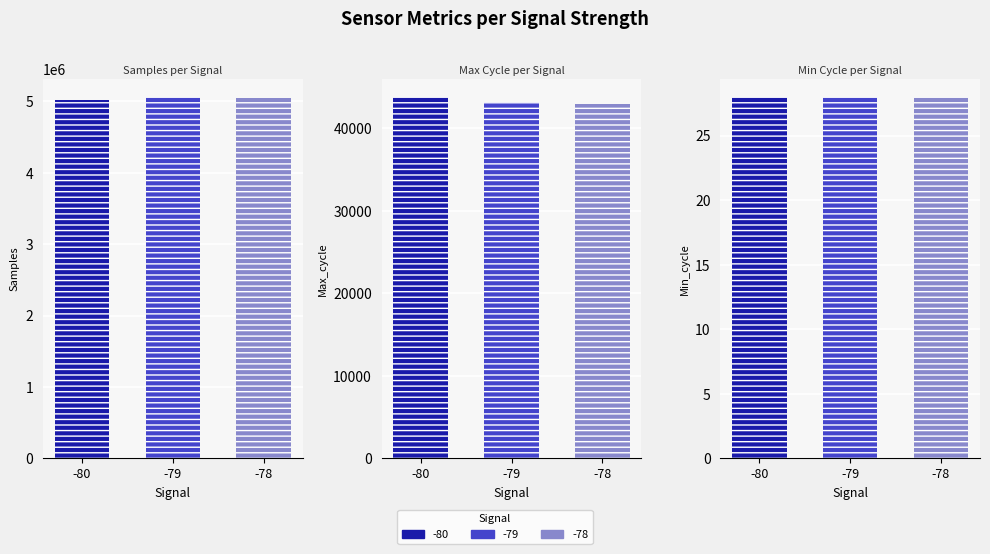

How many data points does each series have?

3